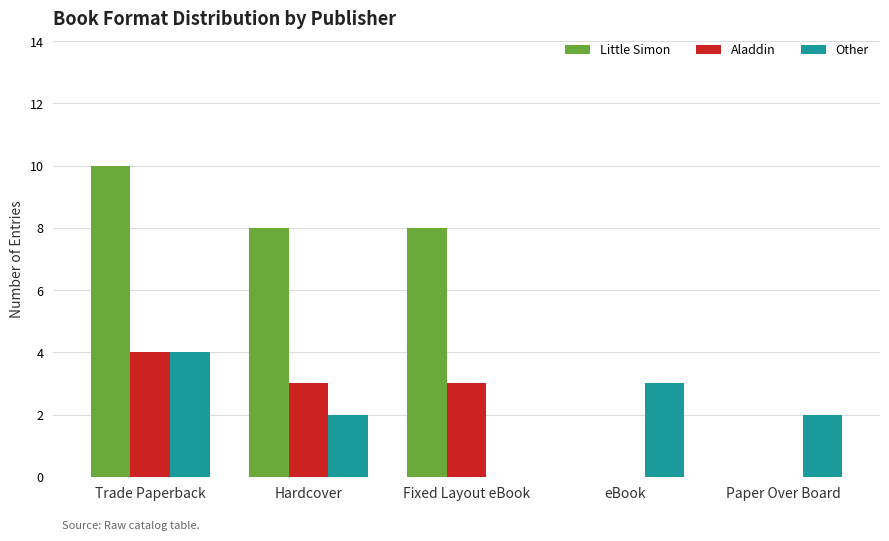

Is the value of Aladdin at eBook greater than the value of Little Simon at Hardcover?

No